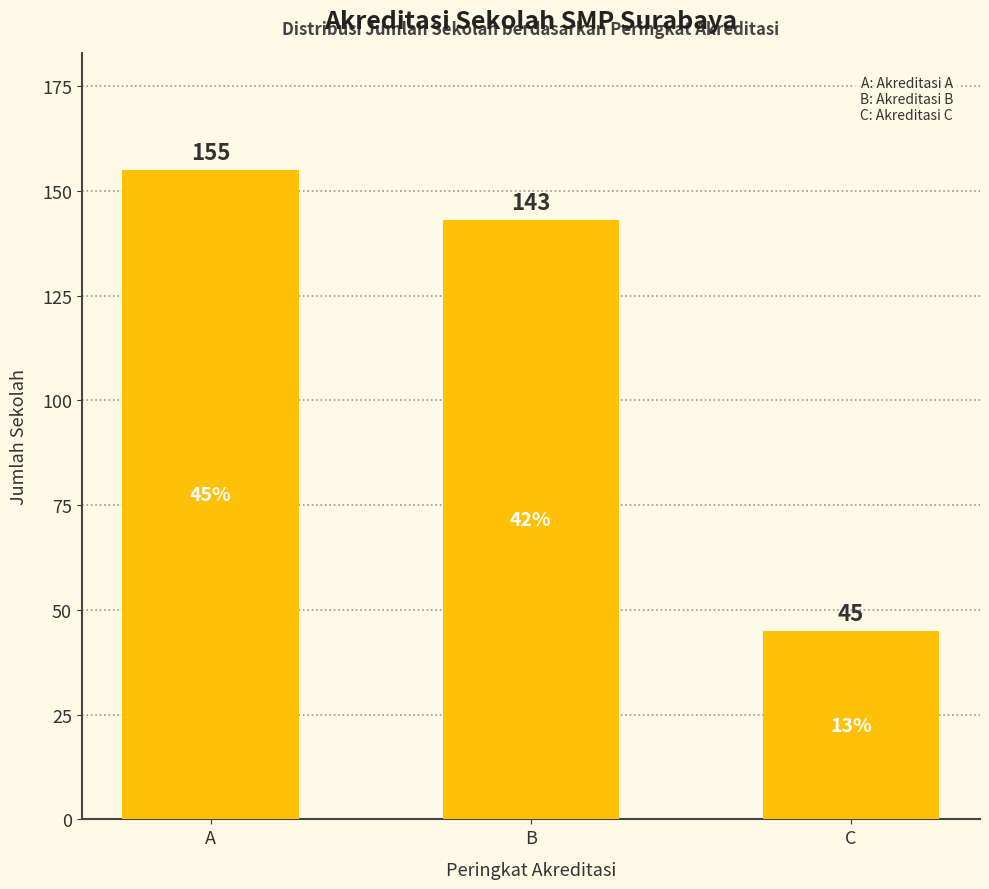

True or false: the data shows 45 at C.

True